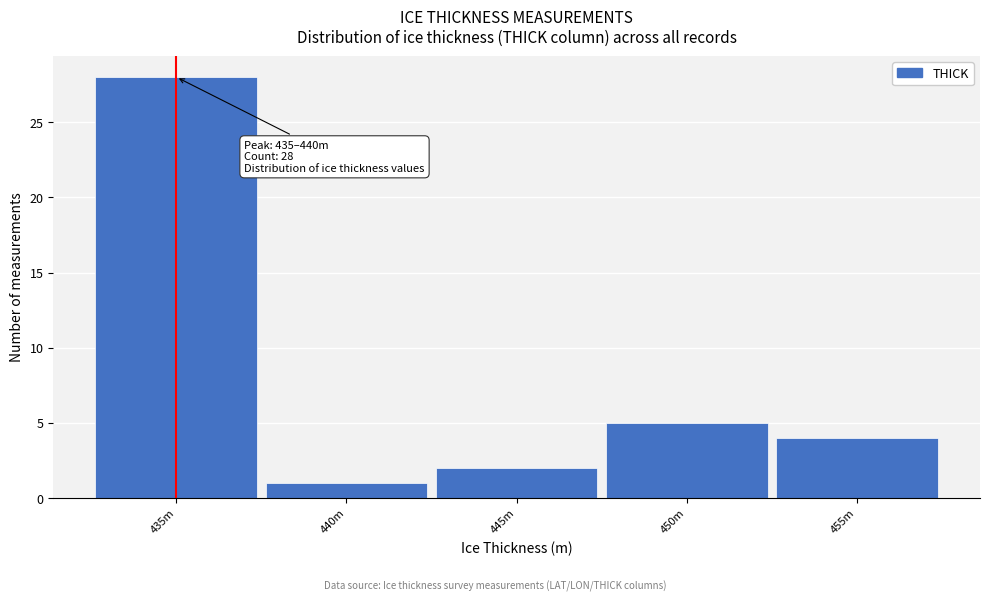

Reading left to right, list all the values displayed in this chart.

28	1	2	5	4